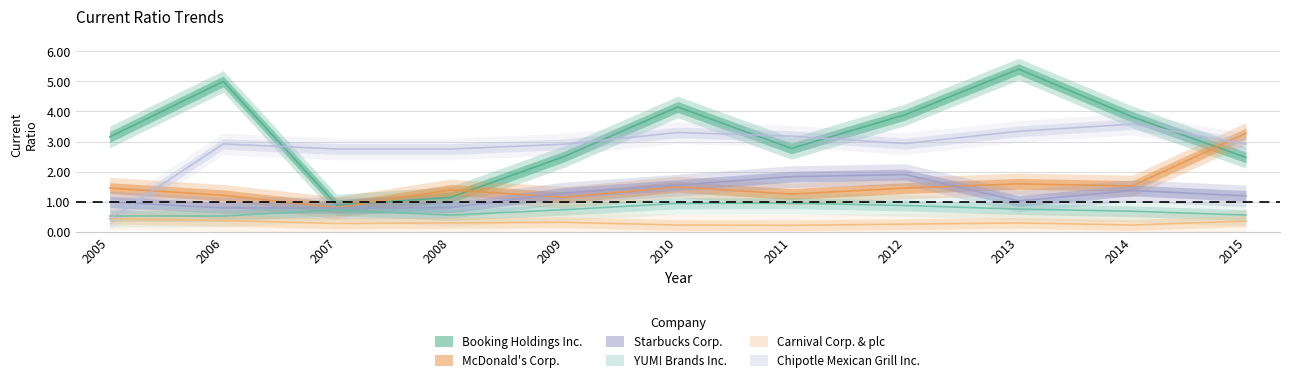

What is the minimum value shown in the chart?

0.2